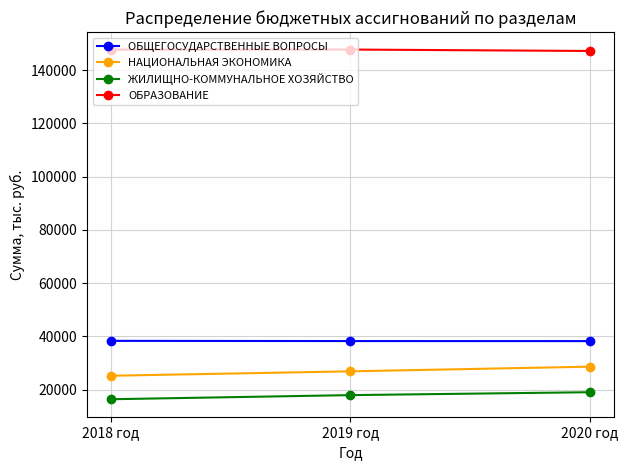

The value of ОБРАЗОВАНИЕ at 2018 год is 198362.0. True or false?

False